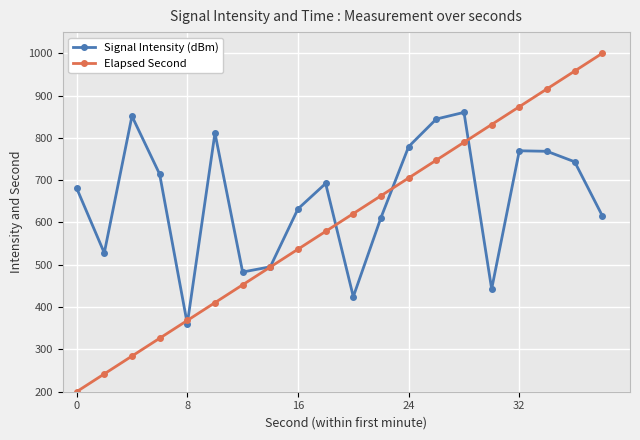

True or false: Elapsed Second has more than 1 interior local peaks.

False